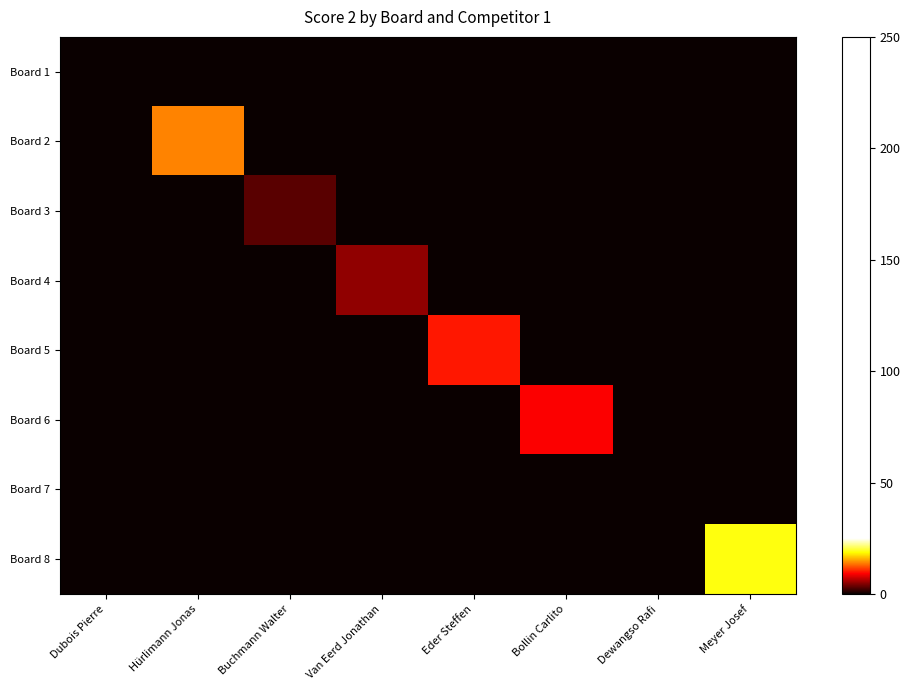

What is the total value across all series at Bollin Carlito?

9